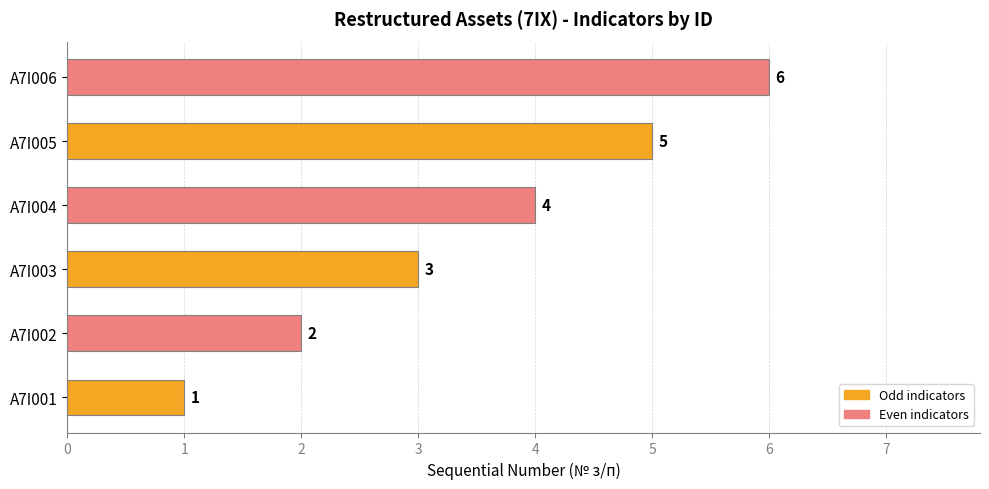

How many categories are shown in the chart?

6